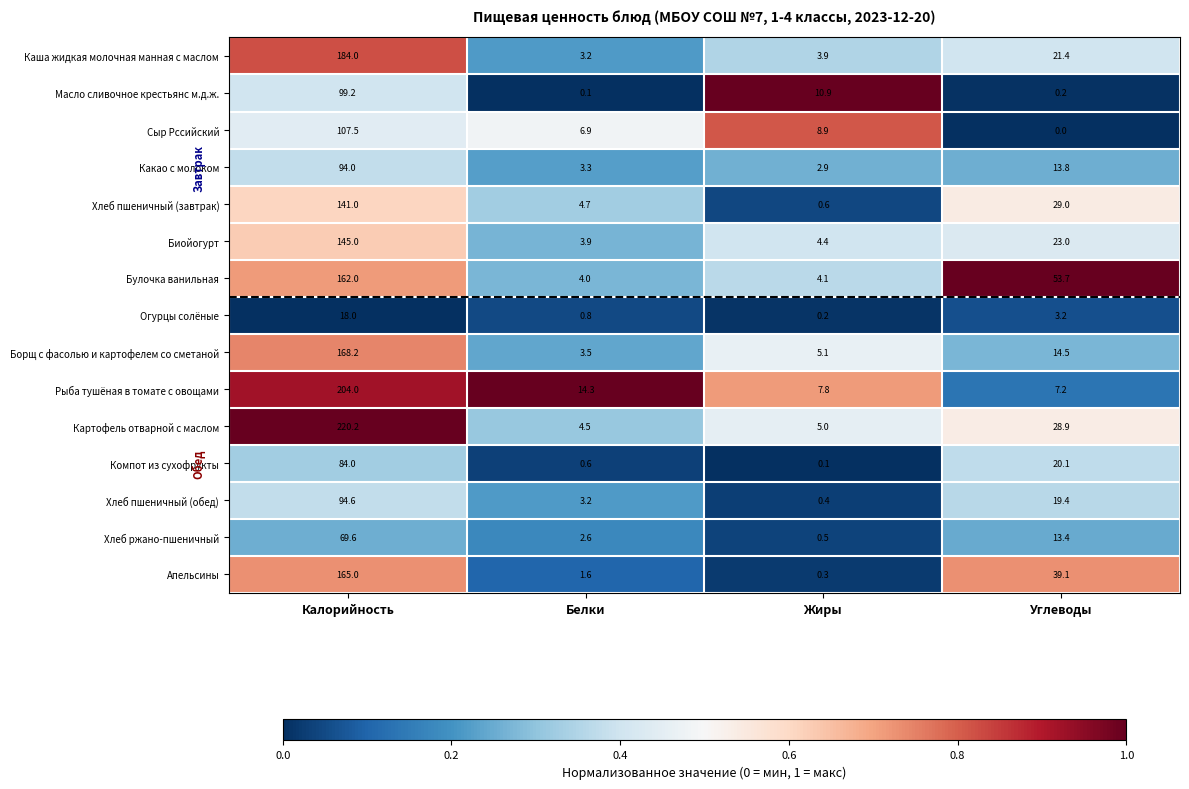

What is the difference between the highest and lowest values at Белки?

14.2